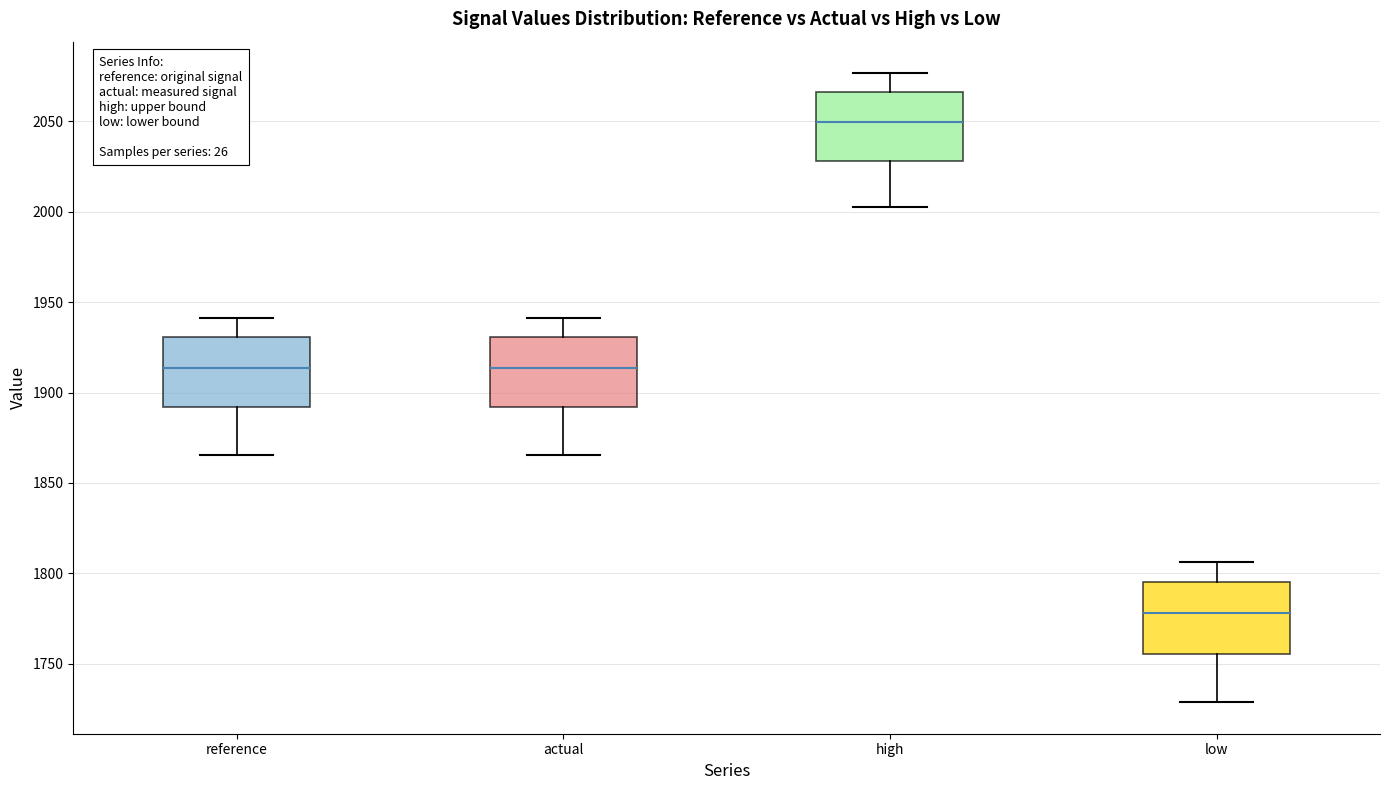

Which box's median line is the highest?

high